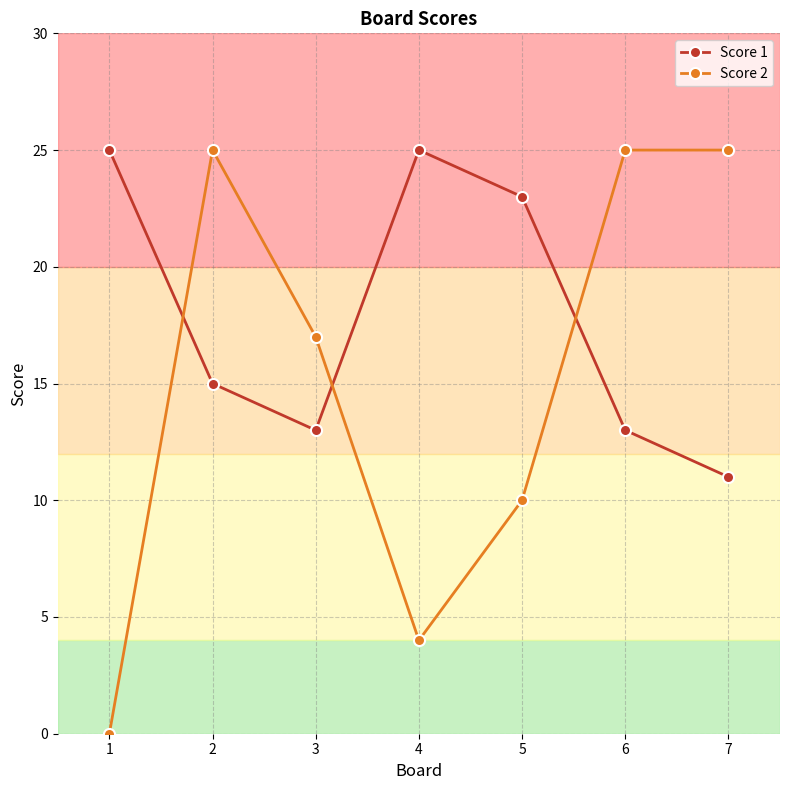

How many data points does each series have?

7